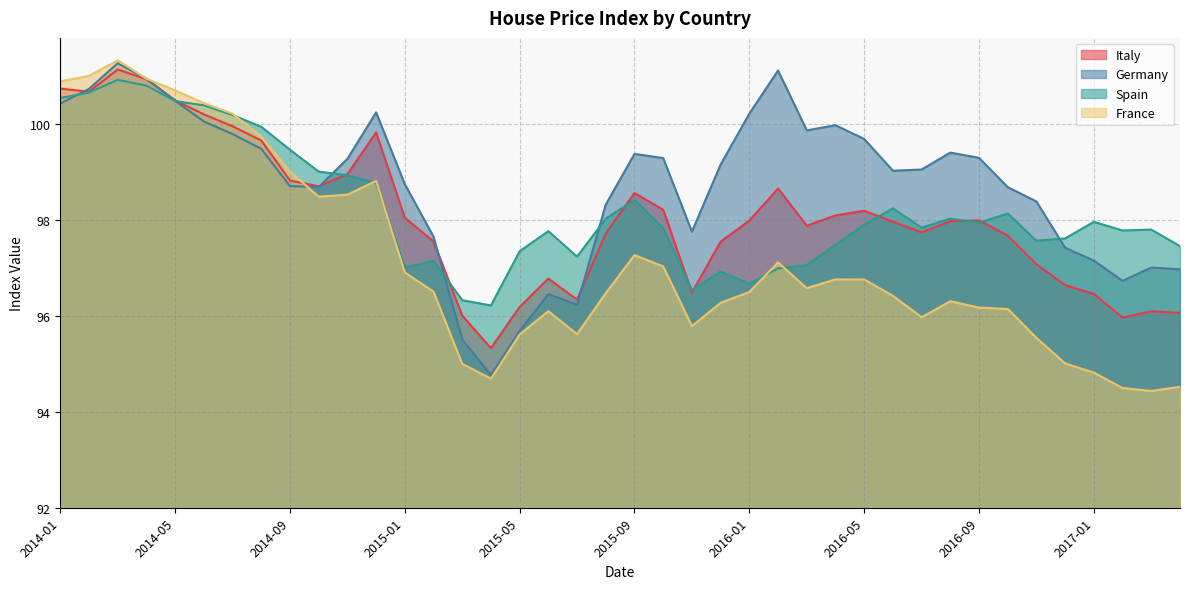

At which category does Italy reach its first local valley?

2014-02